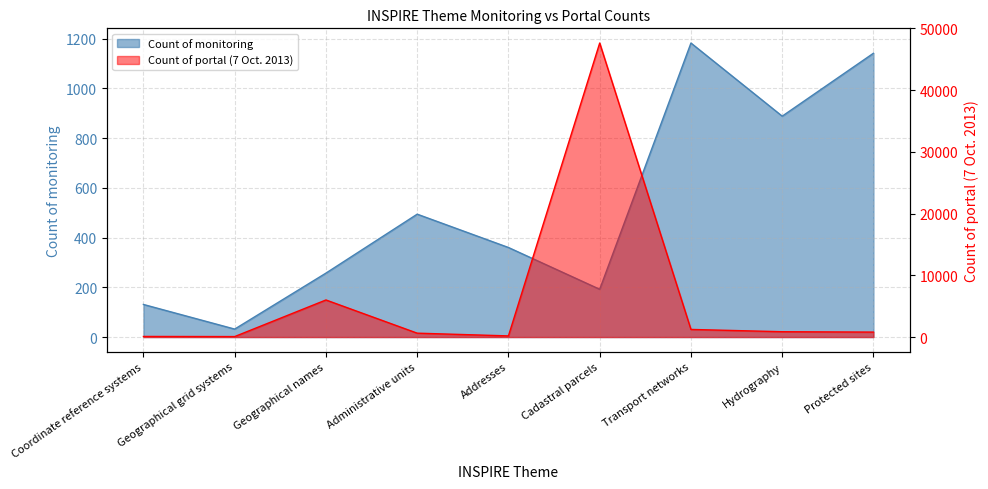

Rank the series by their average value, from lowest to highest.

Count of monitoring, Count of portal (7 Oct. 2013)